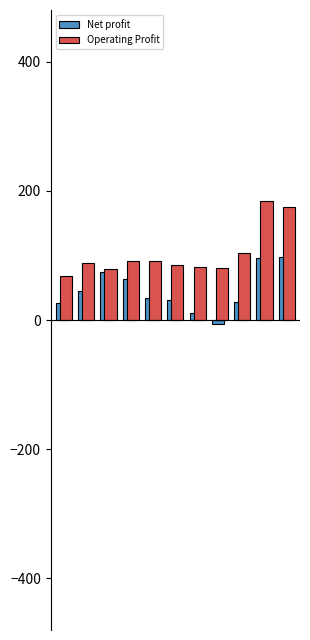

List the series in order of their overall mean, highest first.

Operating Profit, Net profit